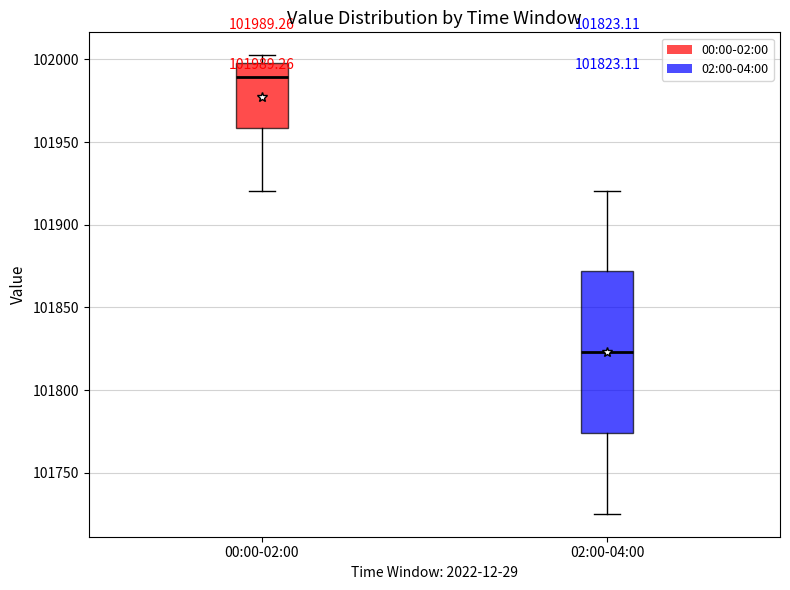

Which box's median line is the lowest?

02:00-04:00